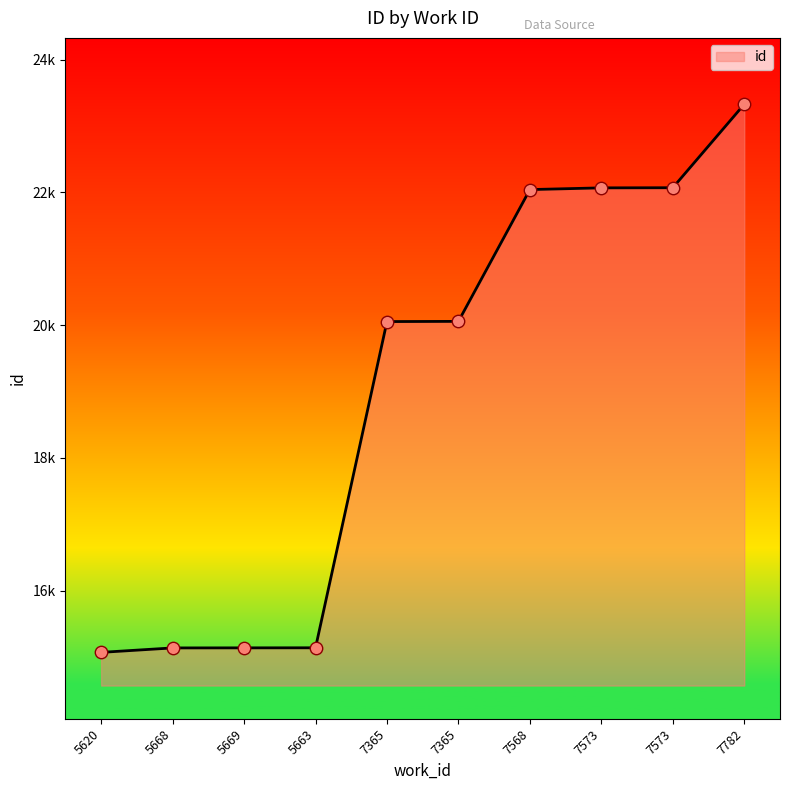

What is the change in value from 7568 to 7573?

+28